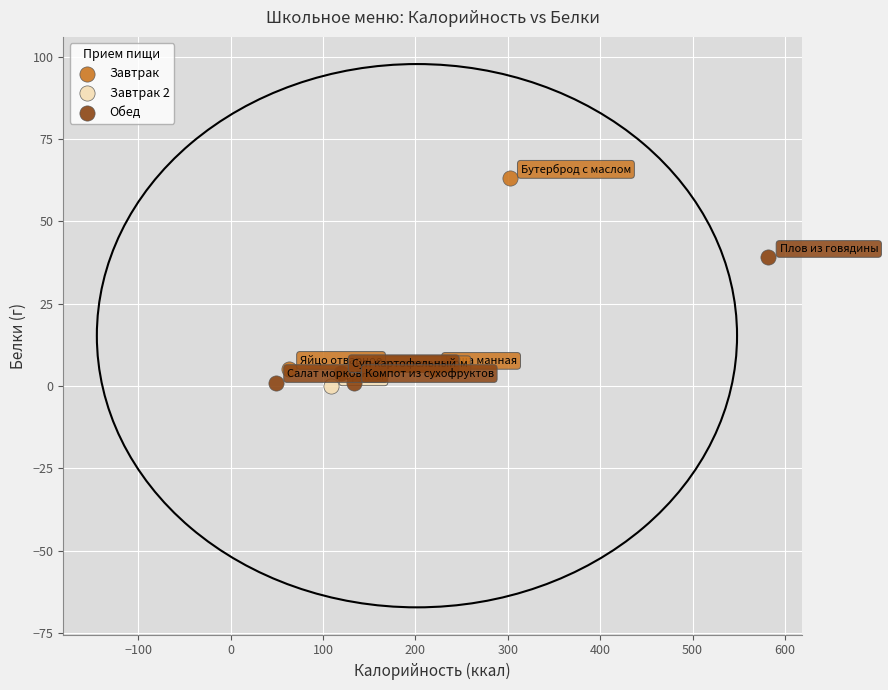

Which series contains the highest Y value?

Завтрак